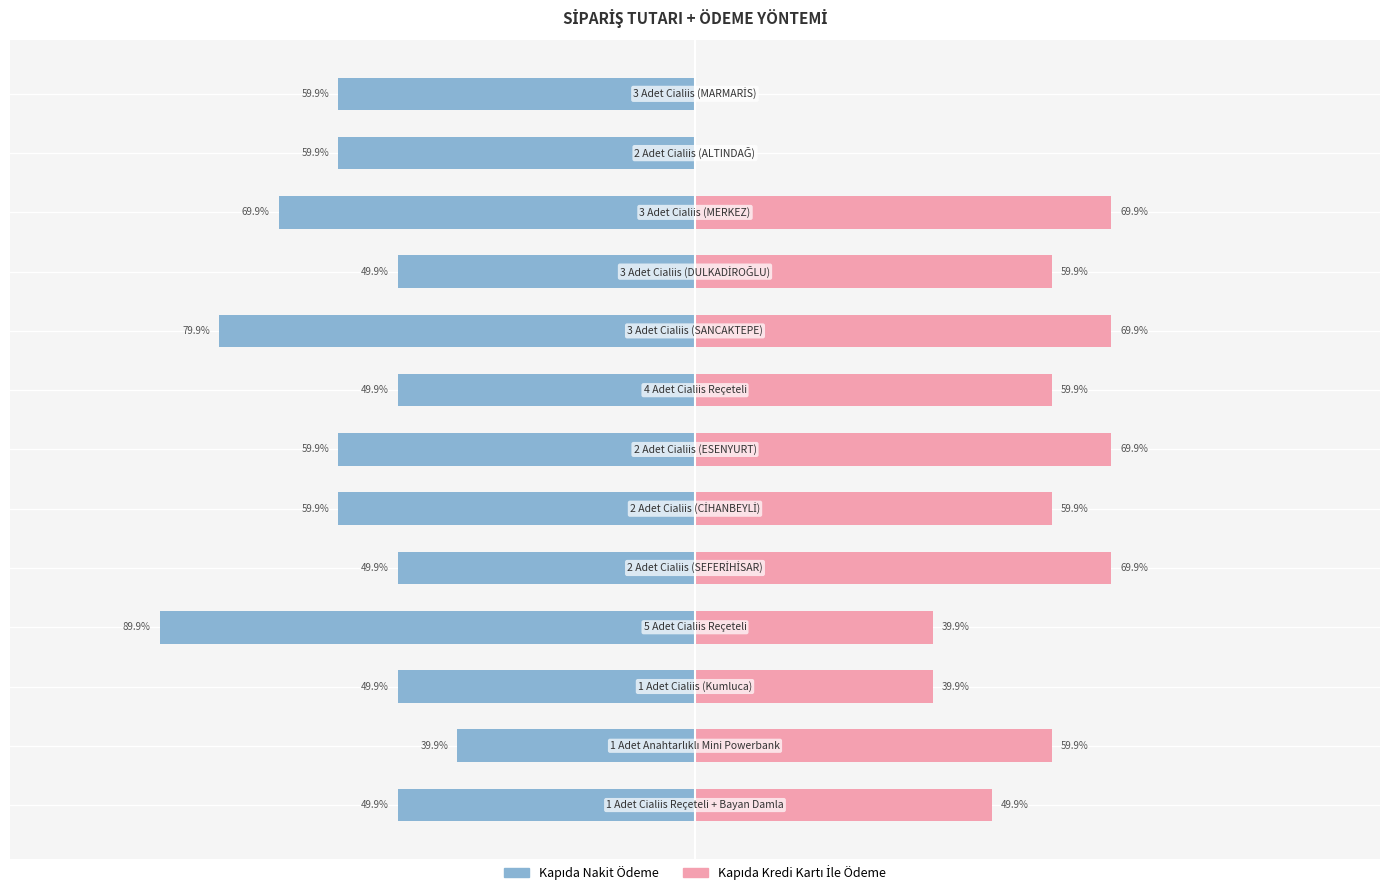

Reading left to right, what are all the values shown in this chart?

Kapıda Nakit Ödeme: -49.9	-39.9	-49.9	-89.9	-49.9	-59.9	-59.9	-49.9	-79.9	-49.9	-69.9	-59.9	-59.9
Kapıda Kredi Kartı İle Ödeme: 49.9	59.9	39.9	39.9	69.9	59.9	69.9	59.9	69.9	59.9	69.9	0.0	0.0